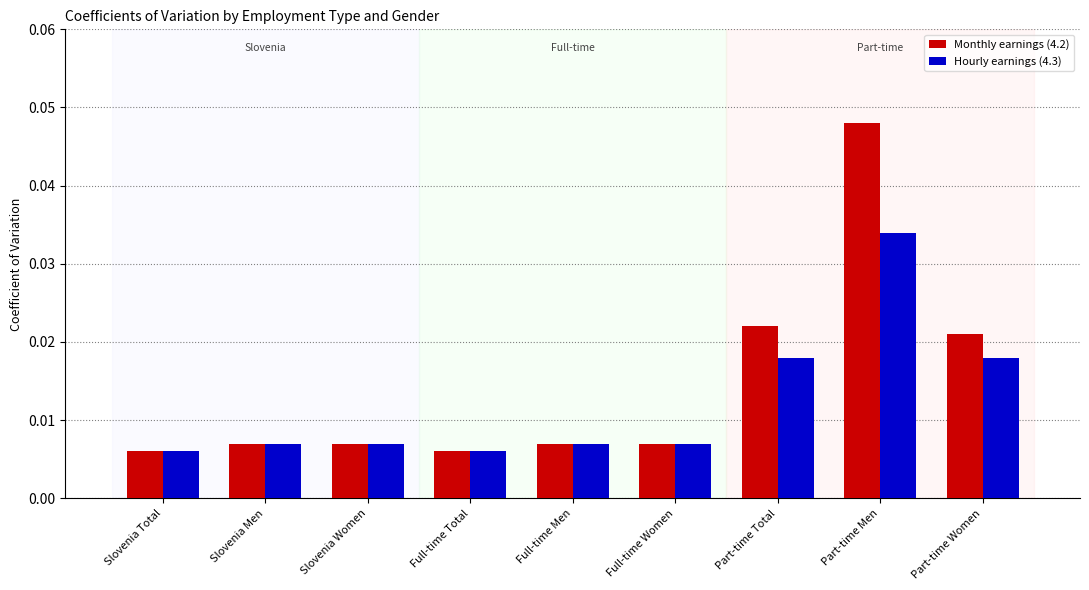

Which label corresponds to the largest value in the chart?

Part-time Men